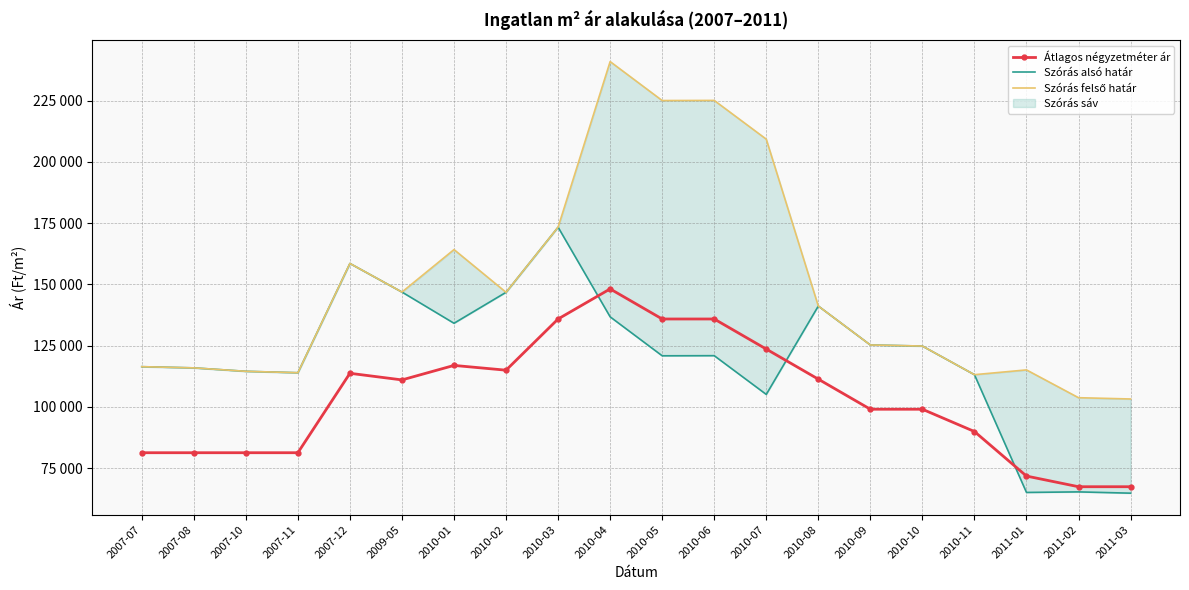

What is the label of the 5th point from the left?

2007-12